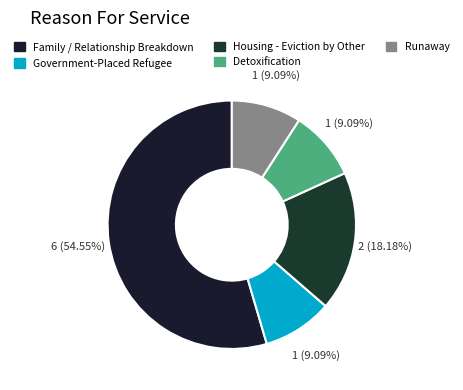

What portion of the pie excludes Government-Placed Refugee?

90.9%